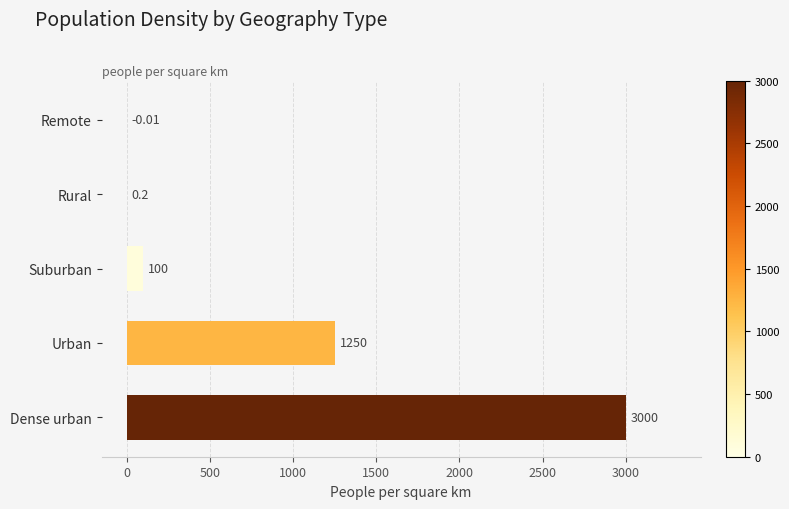

Between Suburban and Rural, which is larger?

Suburban